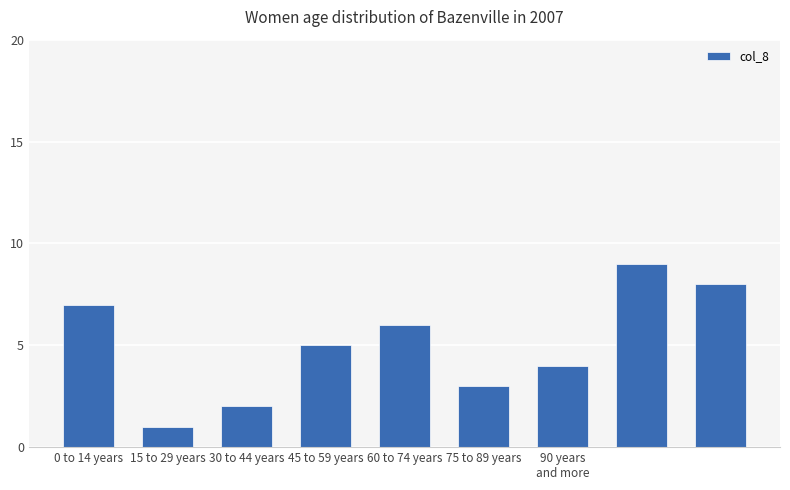

What is the greatest value displayed?

9